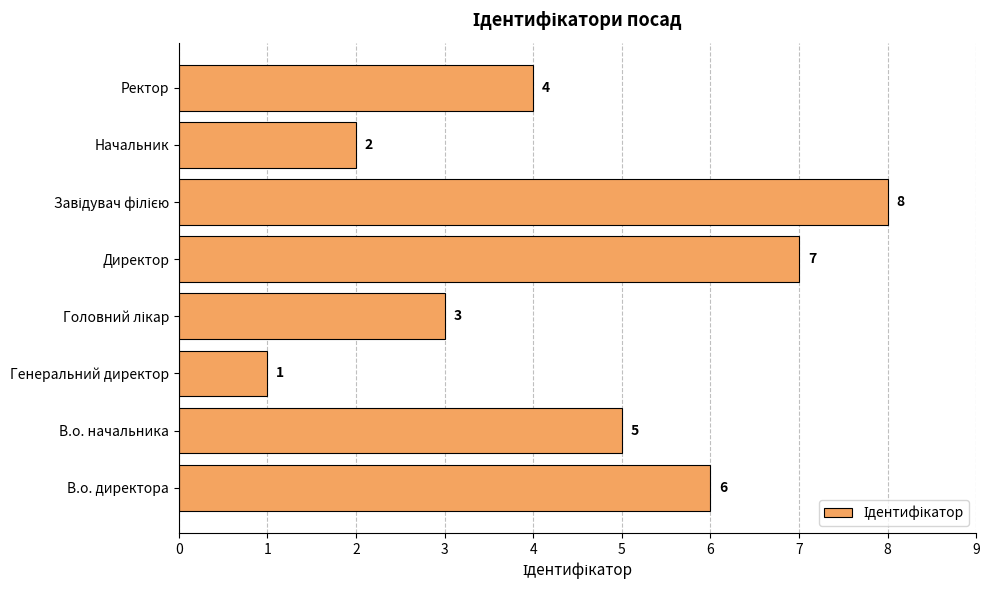

How many values are below 5?

4